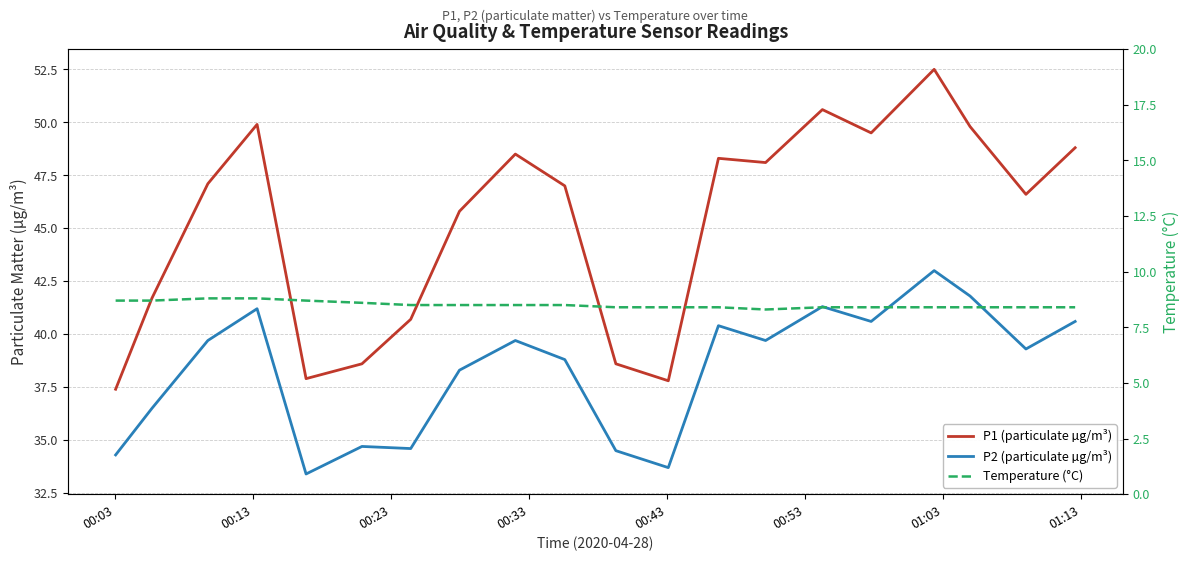

True or false: P2 (particulate µg/m³) and P1 (particulate µg/m³) intersect in this chart.

False